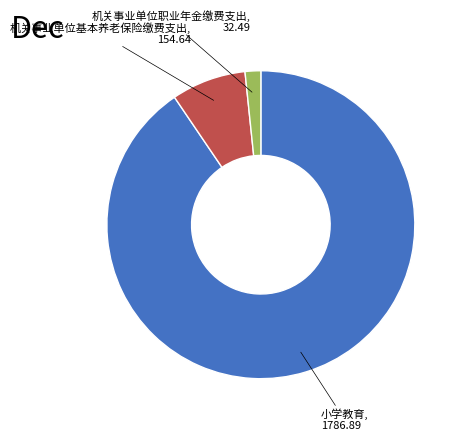

Does any single category account for the majority?

Yes